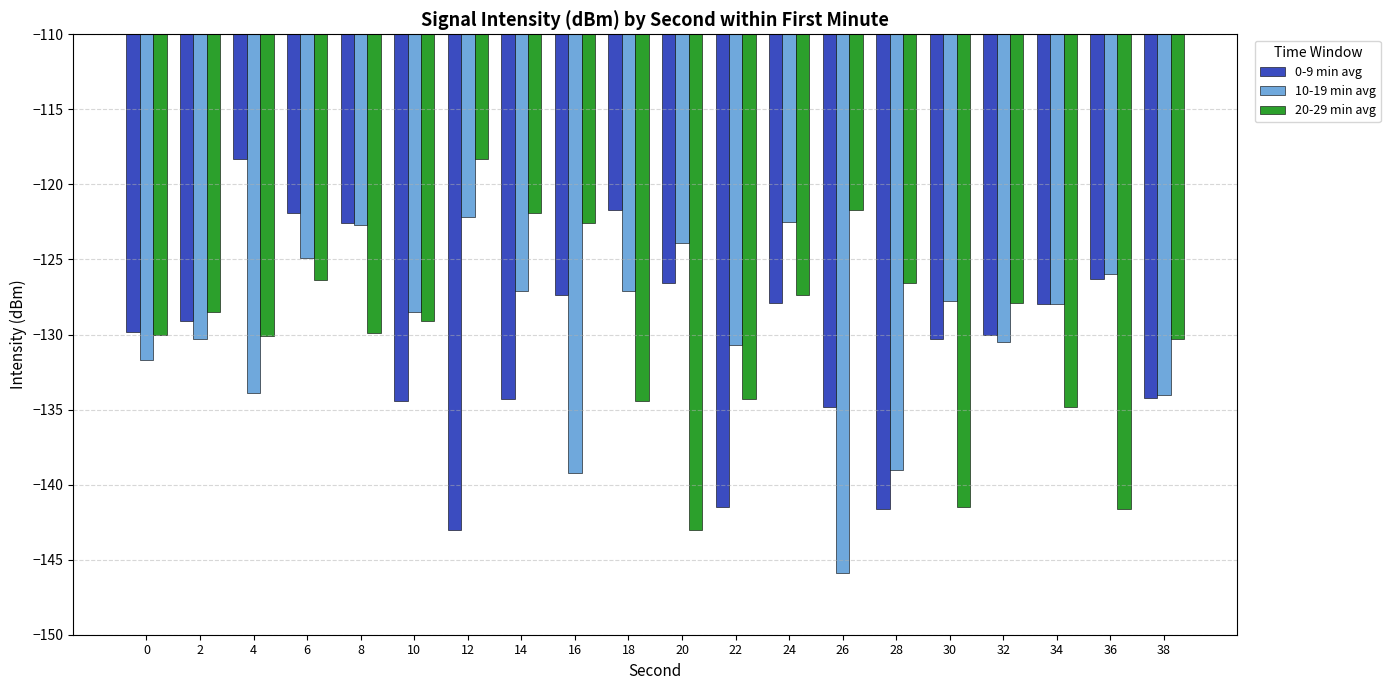

At which category is the sum across all series the highest?

6